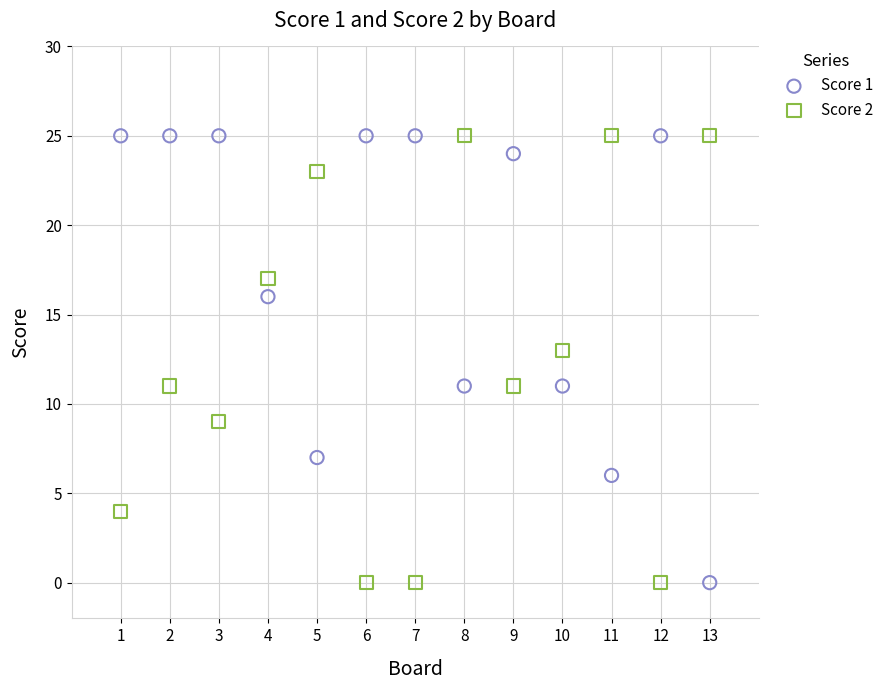

Across all data points, what is the range of X values (max minus min)?

12